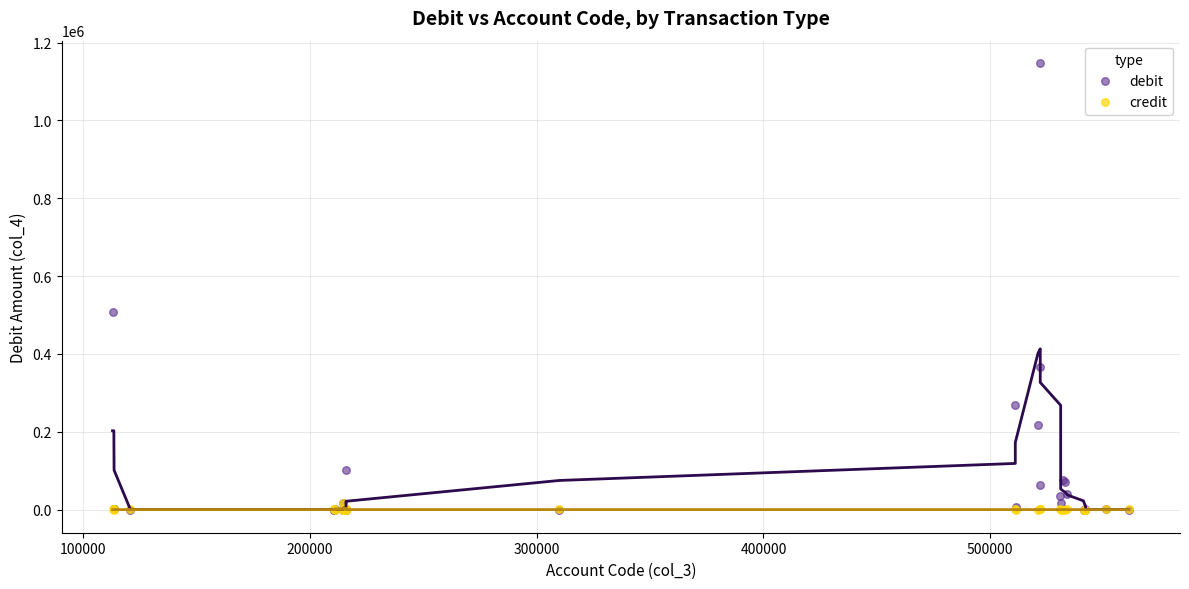

What are all the series names shown in the legend?

debit, credit